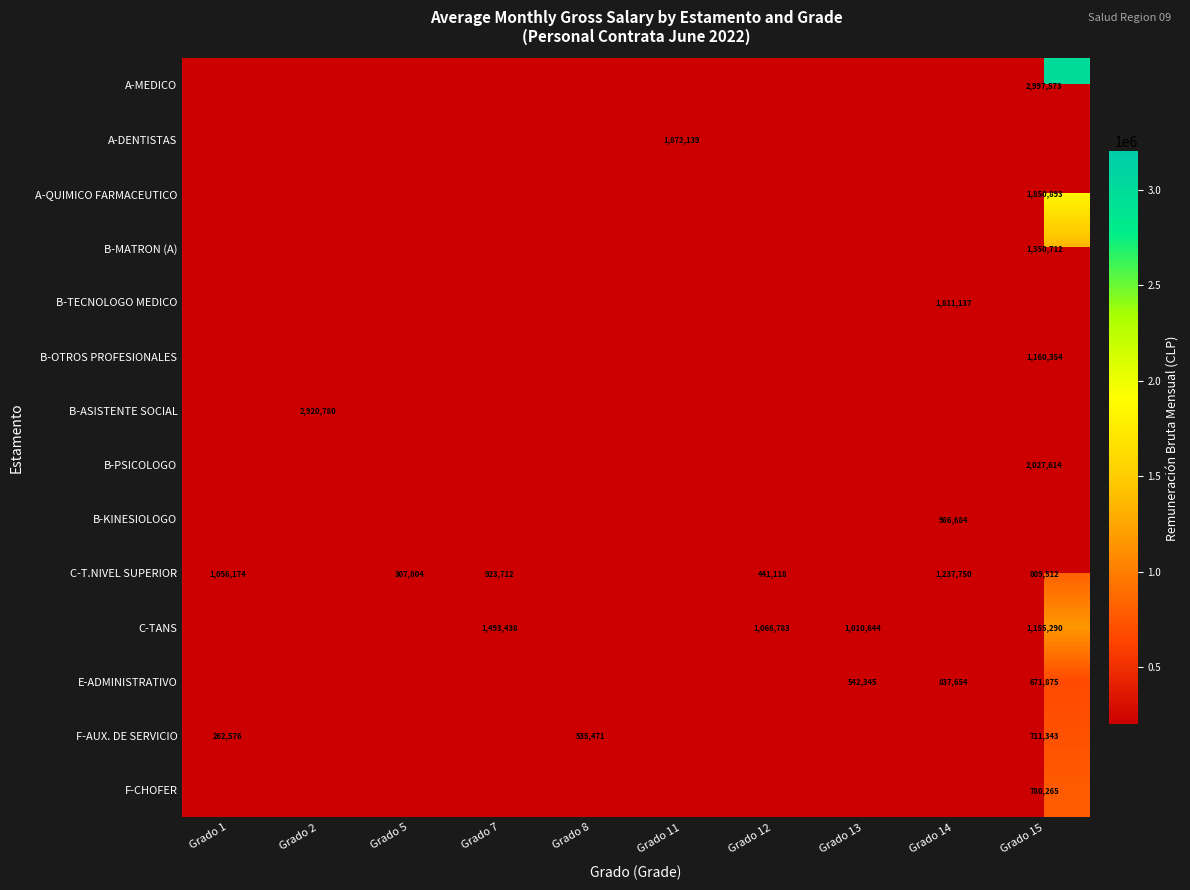

The value of C-TANS at Grado 15 is 1727974. True or false?

False